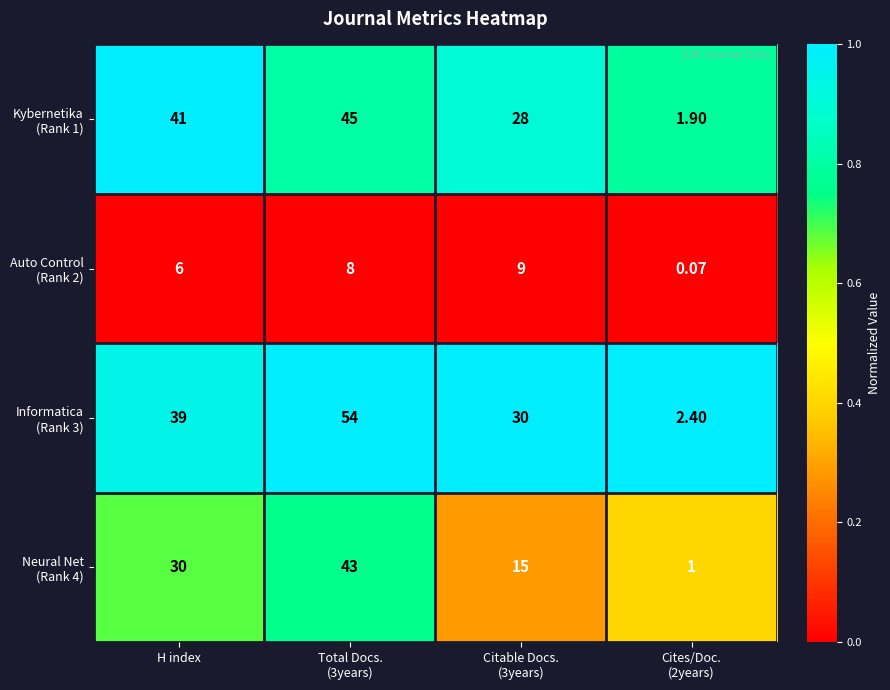

Count the number of data series in this chart.

4